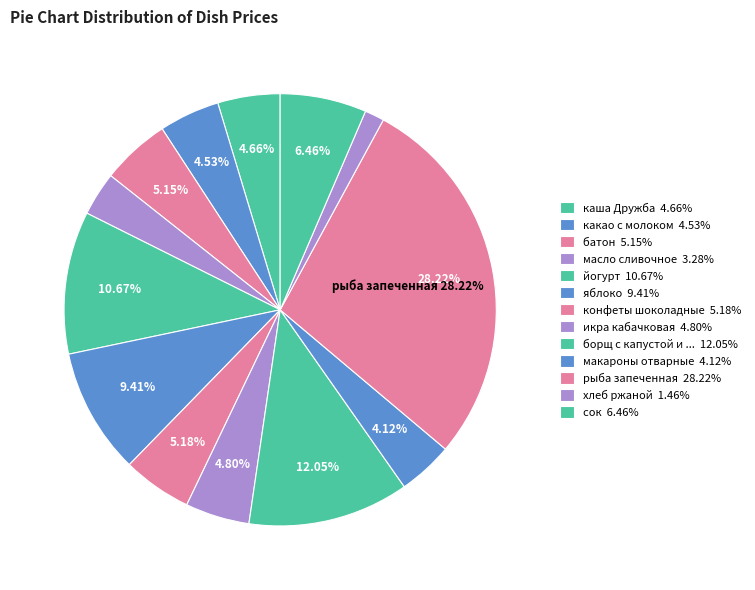

To the nearest percent, what is the difference between the largest and smallest slice percentages?

27%